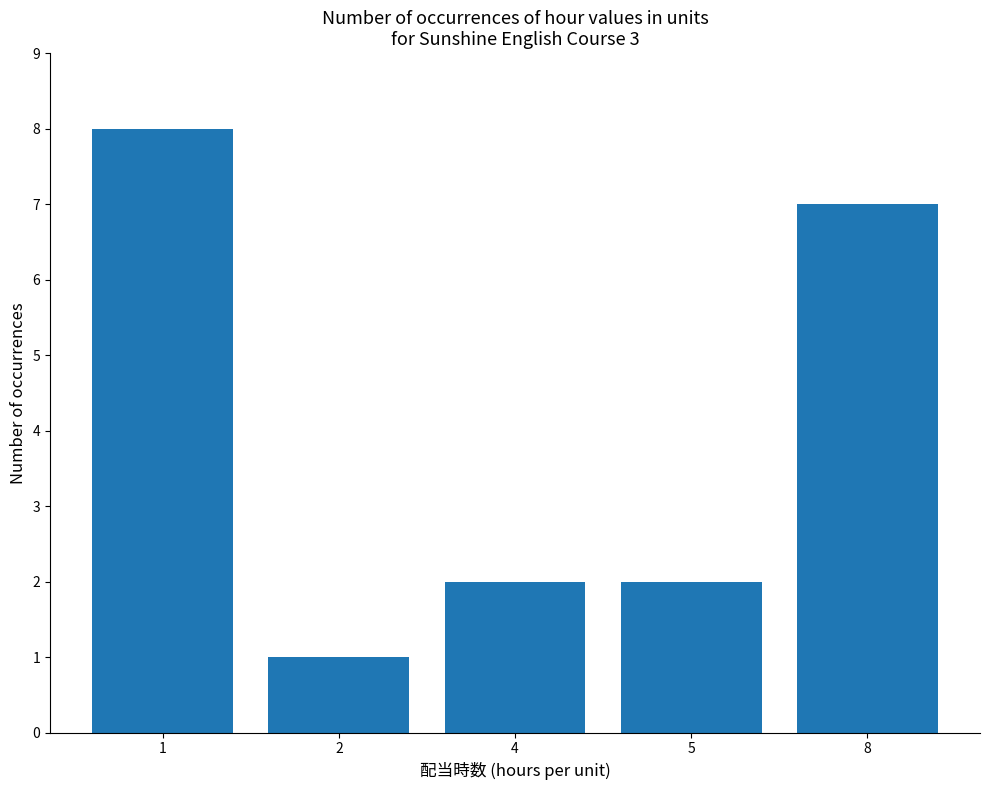

How many values are between 2 and 7?

3